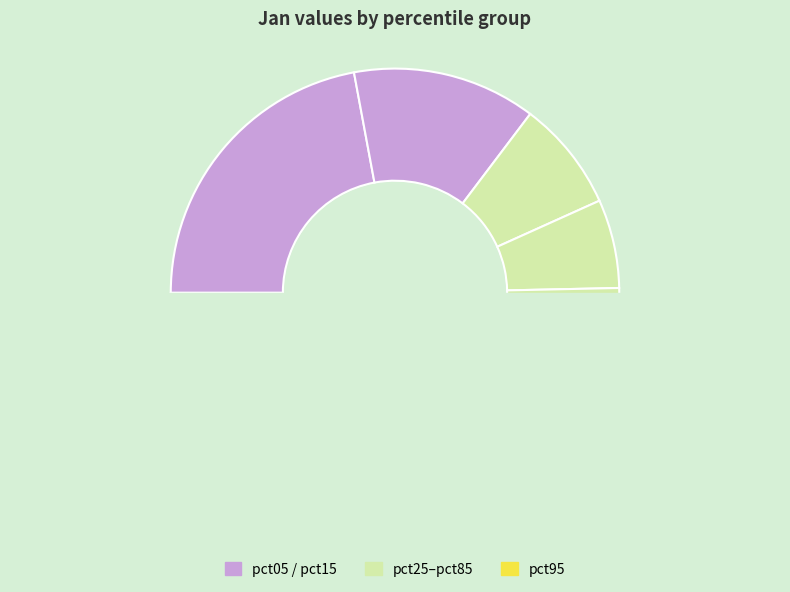

What is the smallest slice in the pie chart?

pct35